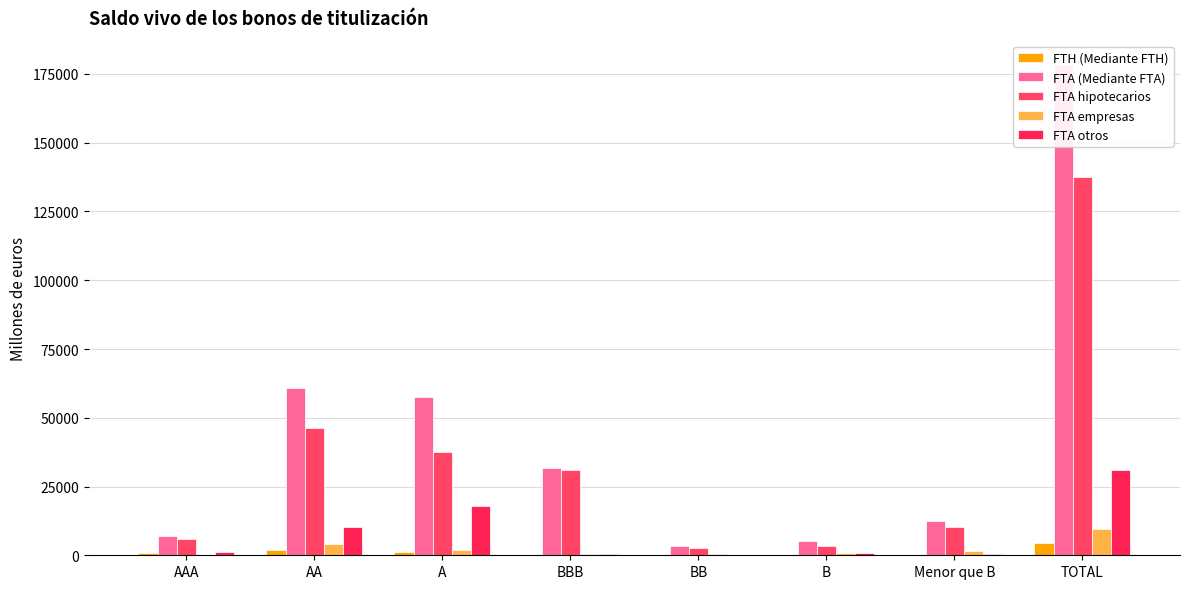

What is the maximum value for FTH (Mediante FTH)?

4393.3